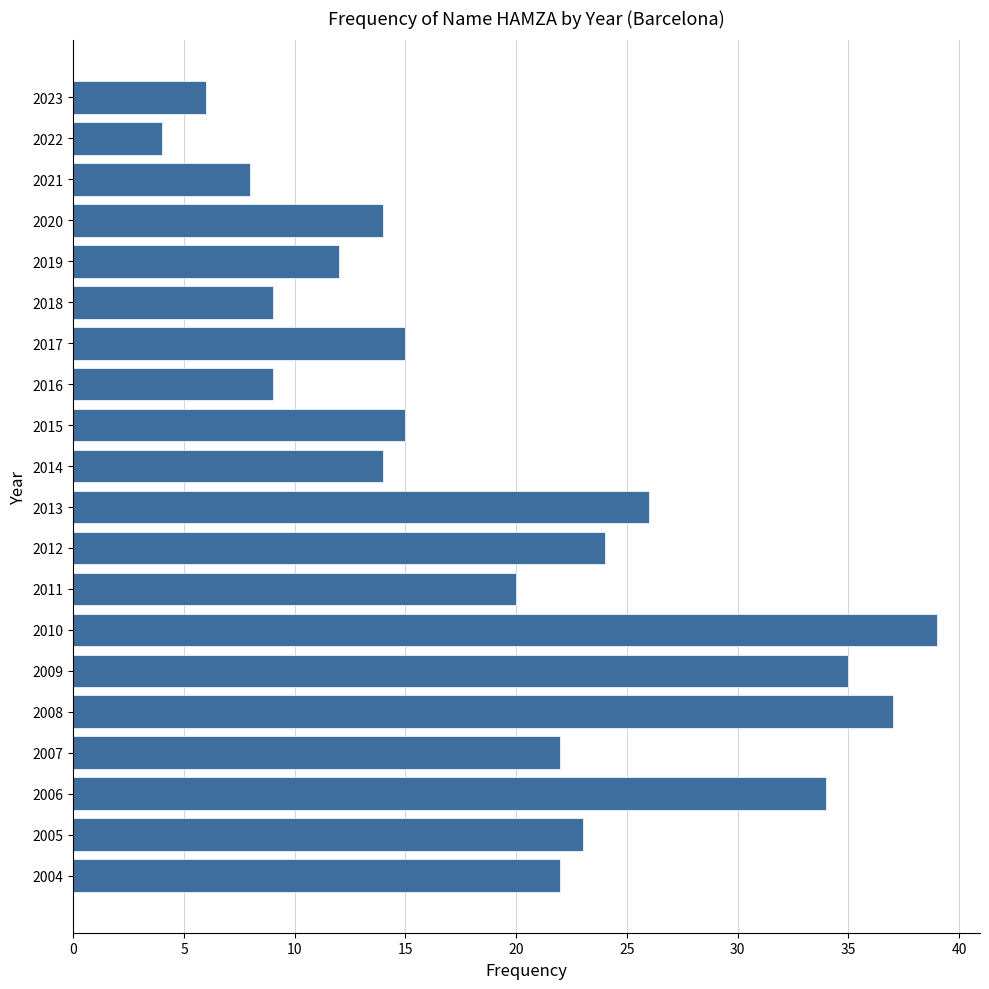

What is the maximum value shown in the chart?

39